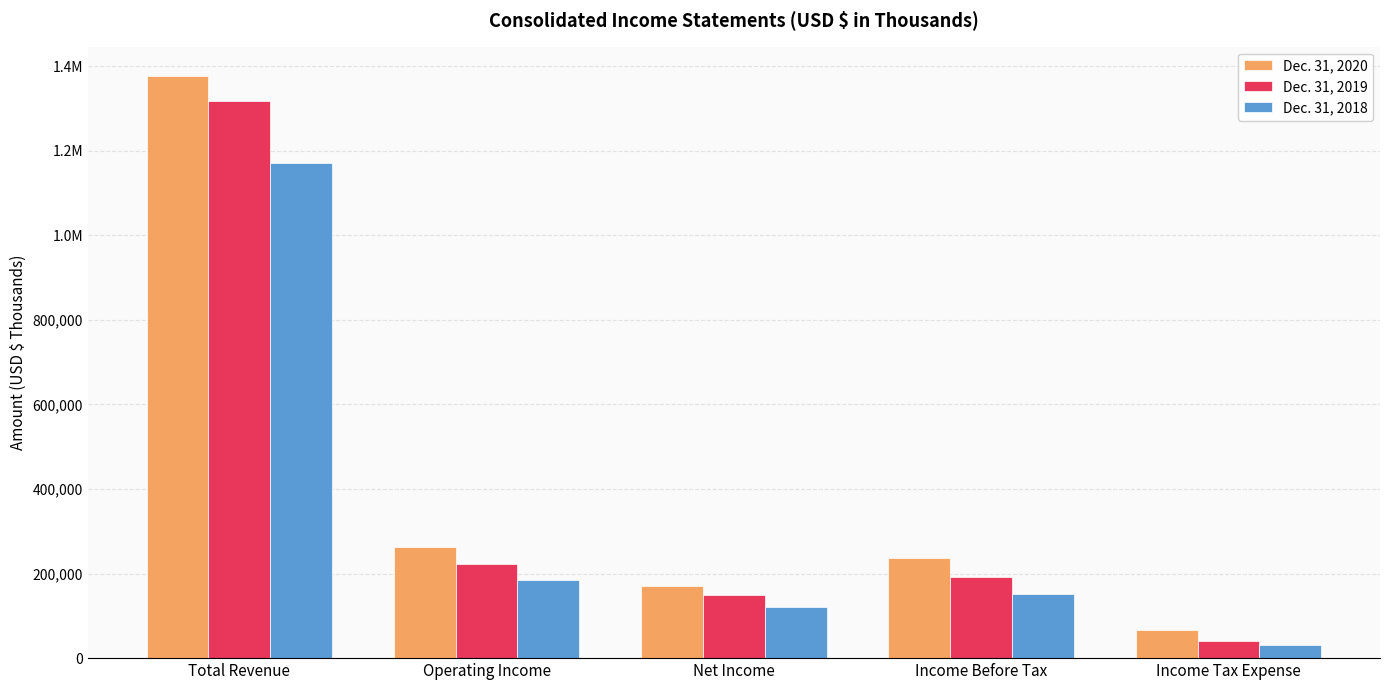

Are the bars horizontal?

No